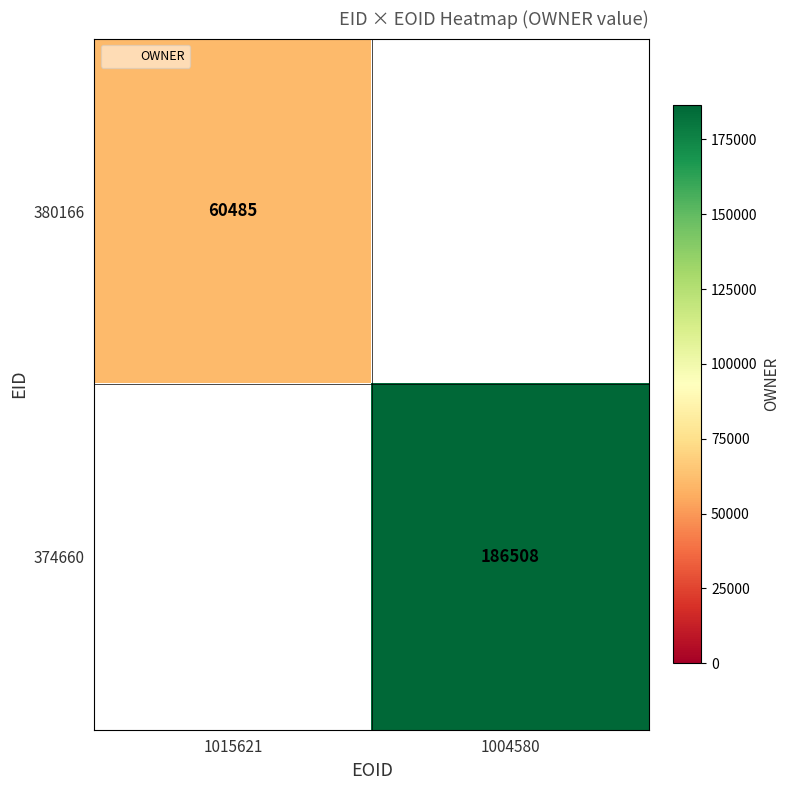

At how many categories does at least one series exceed 115303?

1